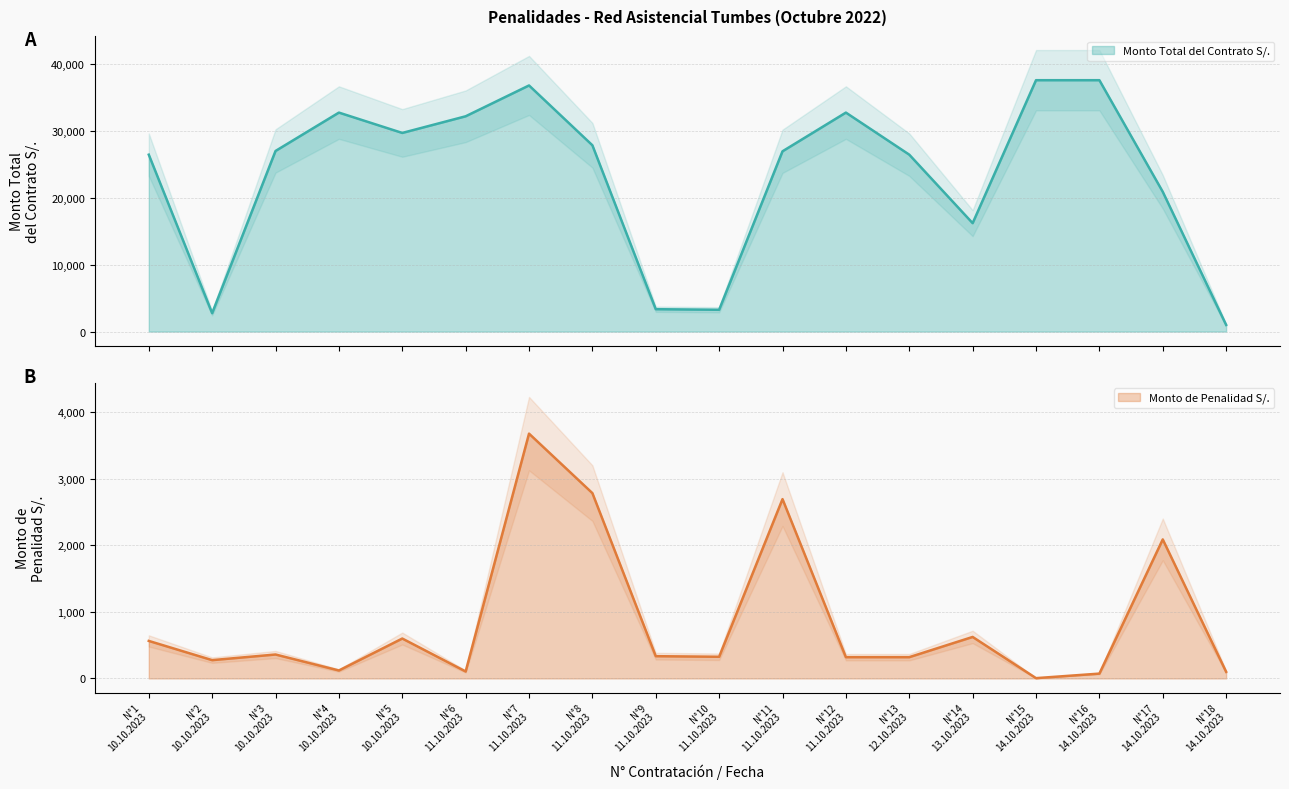

List the series in order of their peak value, highest first.

Monto Total del Contrato S/., Monto de Penalidad S/.